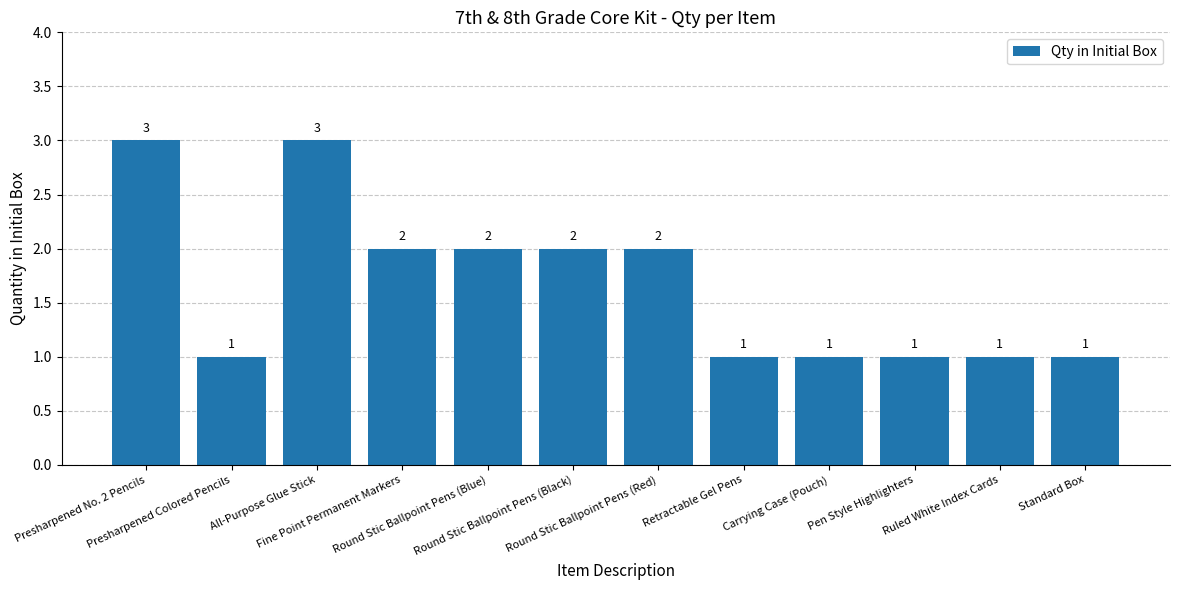

What is the greatest value displayed?

3